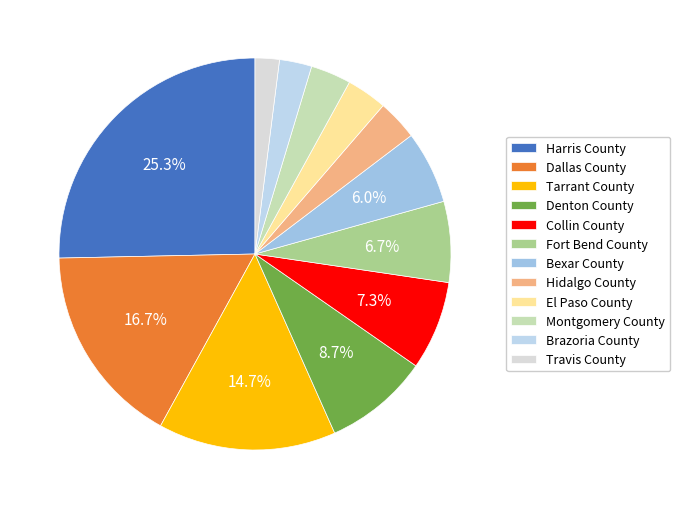

True or false: Montgomery County accounts for 3% of the total.

True